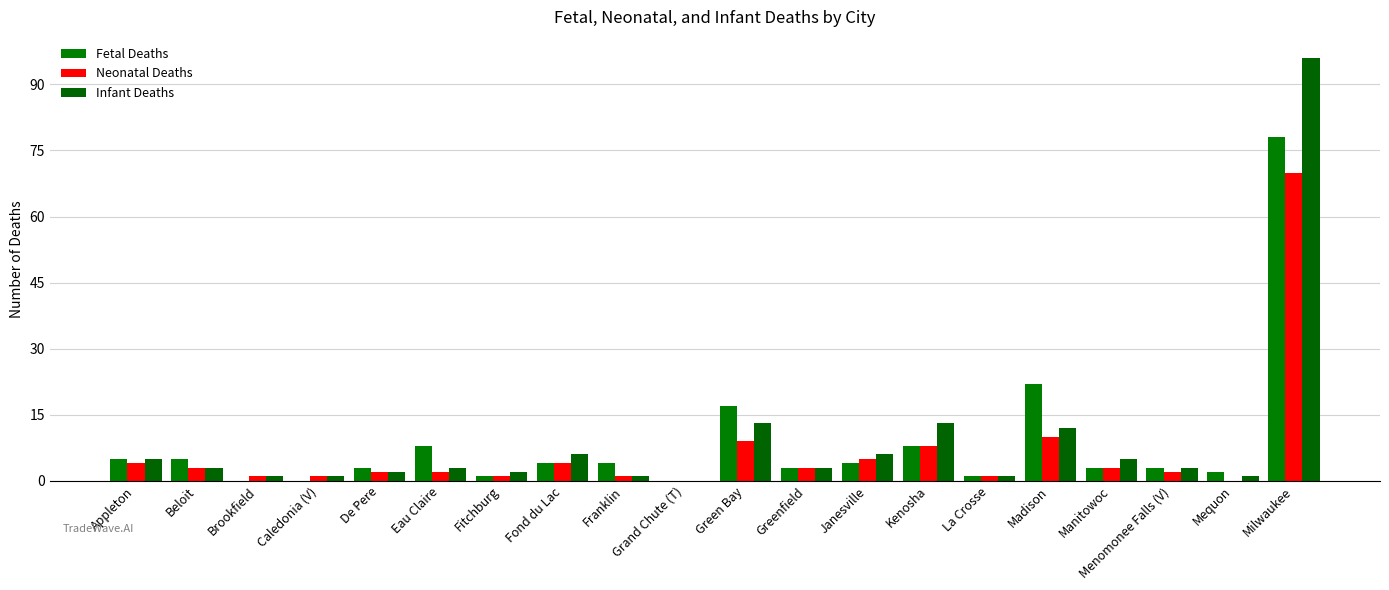

What is the label of the 10th bar from the right?

Green Bay